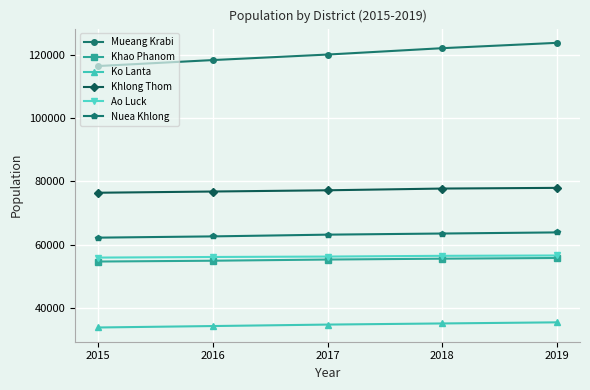

What is the maximum value shown in the chart?

123729